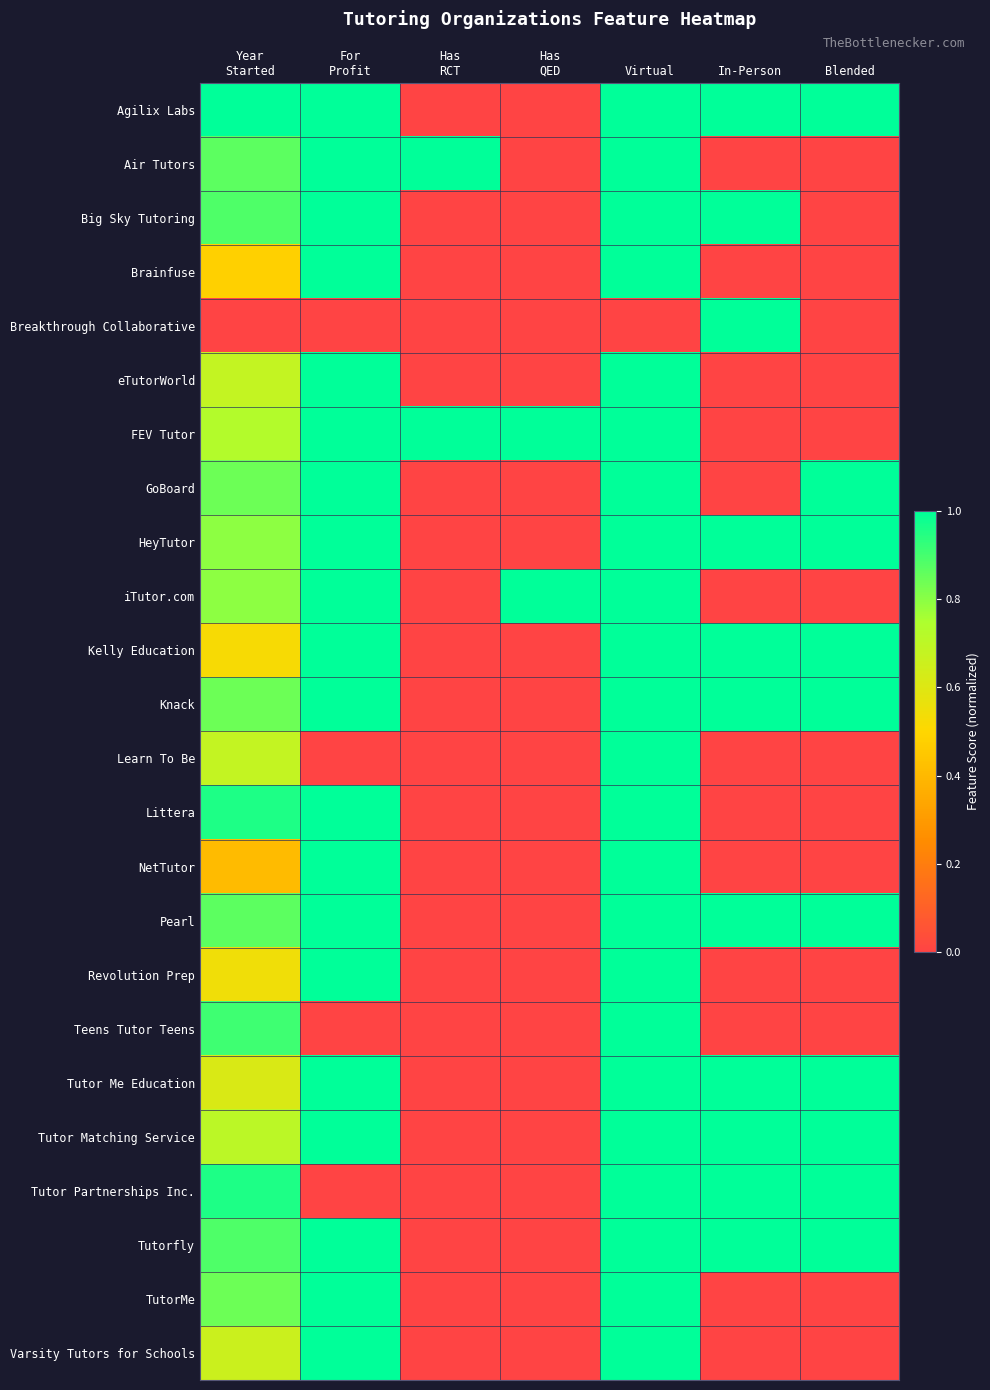

Which label corresponds to the largest value in the chart?

Year
Started